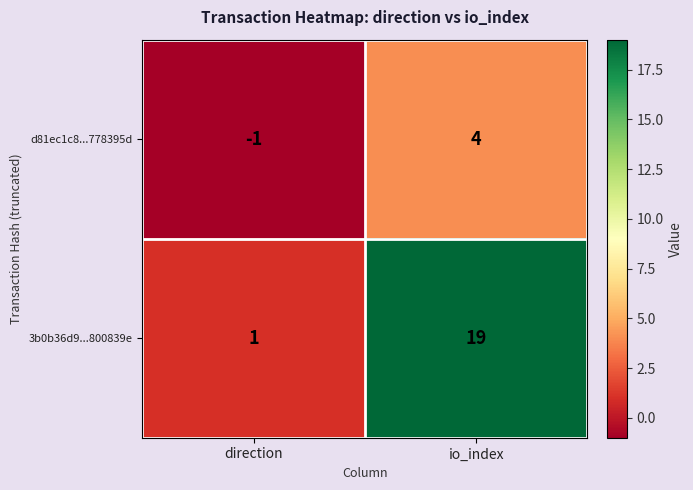

The 3b0b36d9...800839e series shows 12 at io_index. True or false?

False